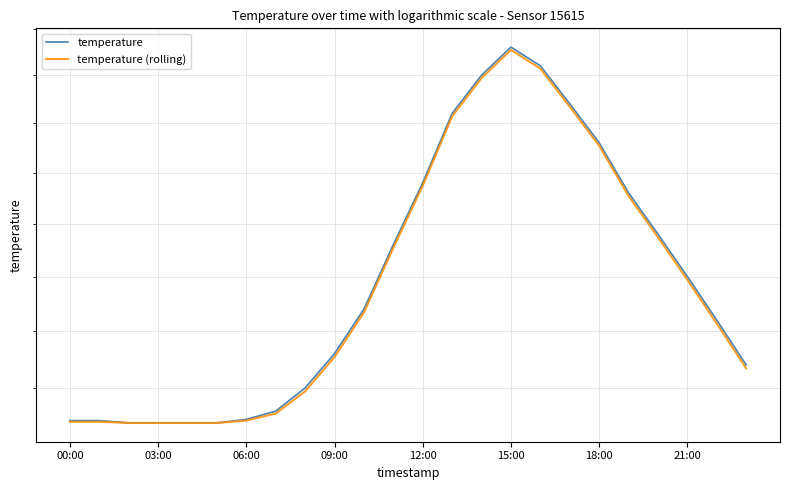

What is the maximum value shown in the chart?

16.8